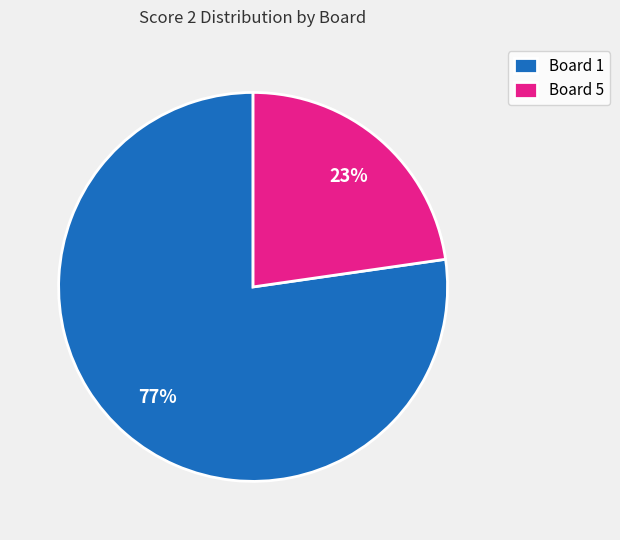

How many segments does this pie chart have?

2